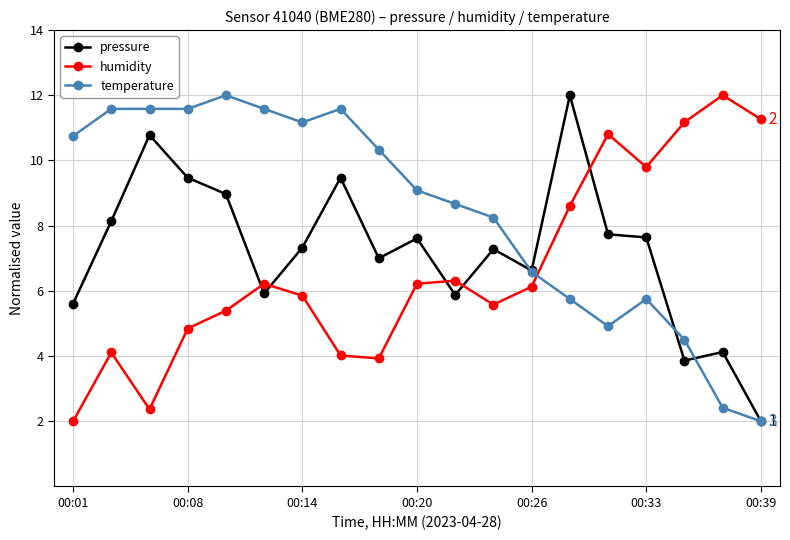

Which series ends up on top after the final intersection of humidity and temperature?

humidity